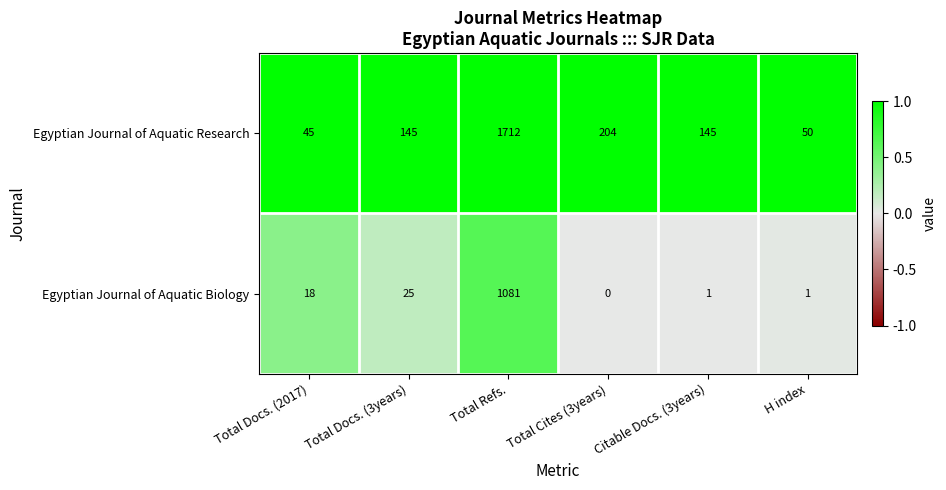

Which series has the widest spread of values?

Egyptian Journal of Aquatic Research